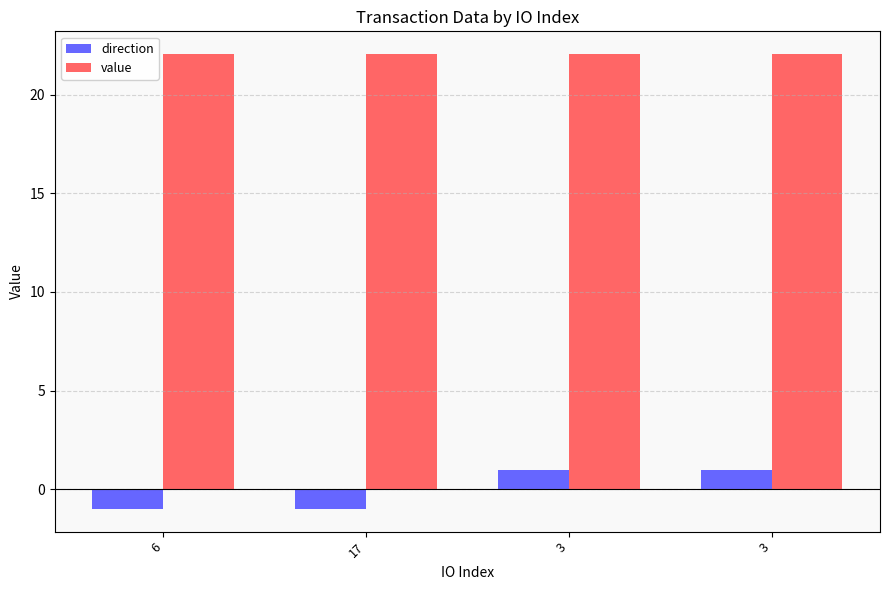

Are the bars horizontal?

No